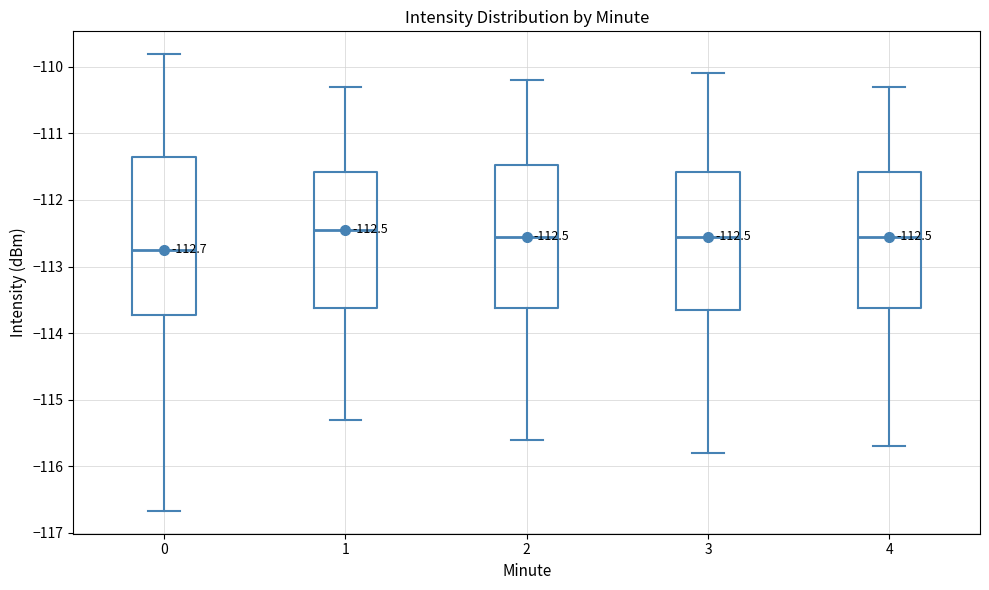

Comparing the boxes themselves (not the whiskers), which one is the tallest?

0